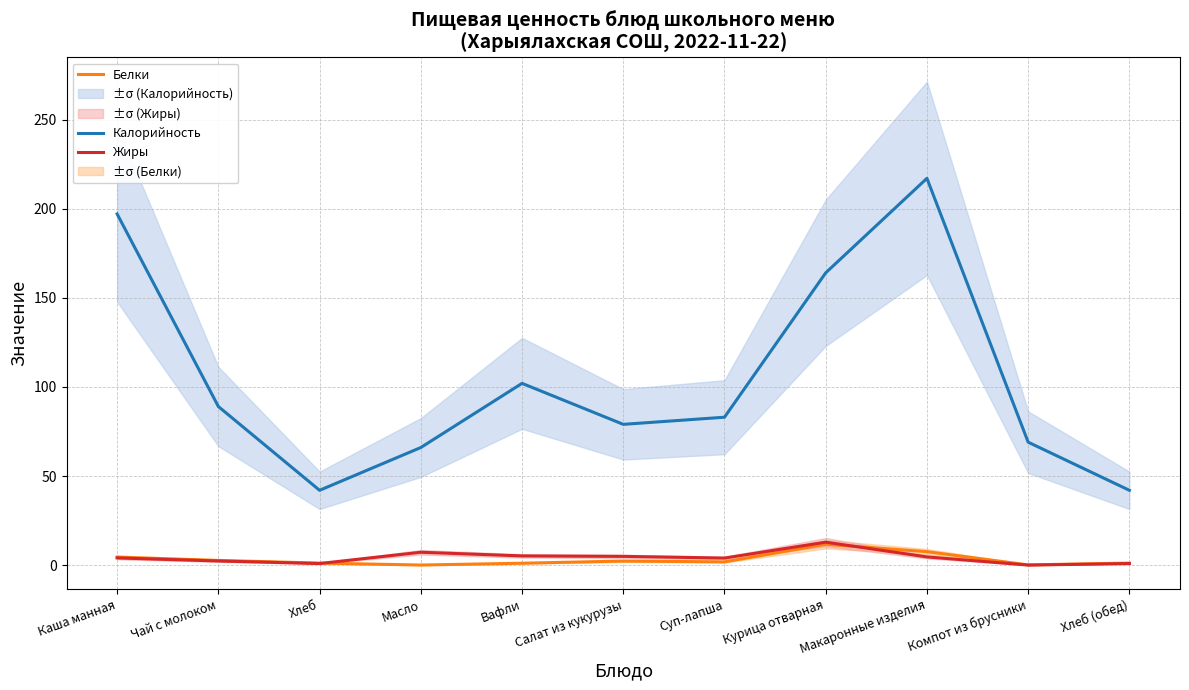

What is the difference between the Калорийность values at Вафли and Компот из брусники?

33.0